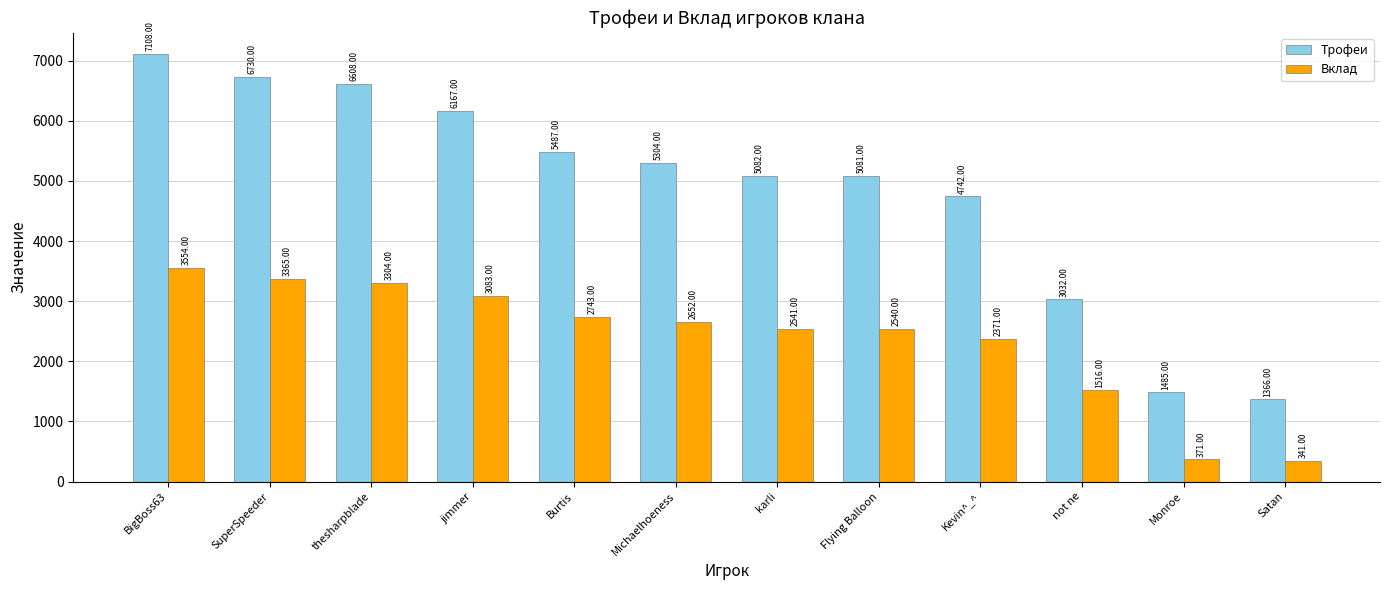

What is the difference between the highest and lowest values at Burtis?

2744